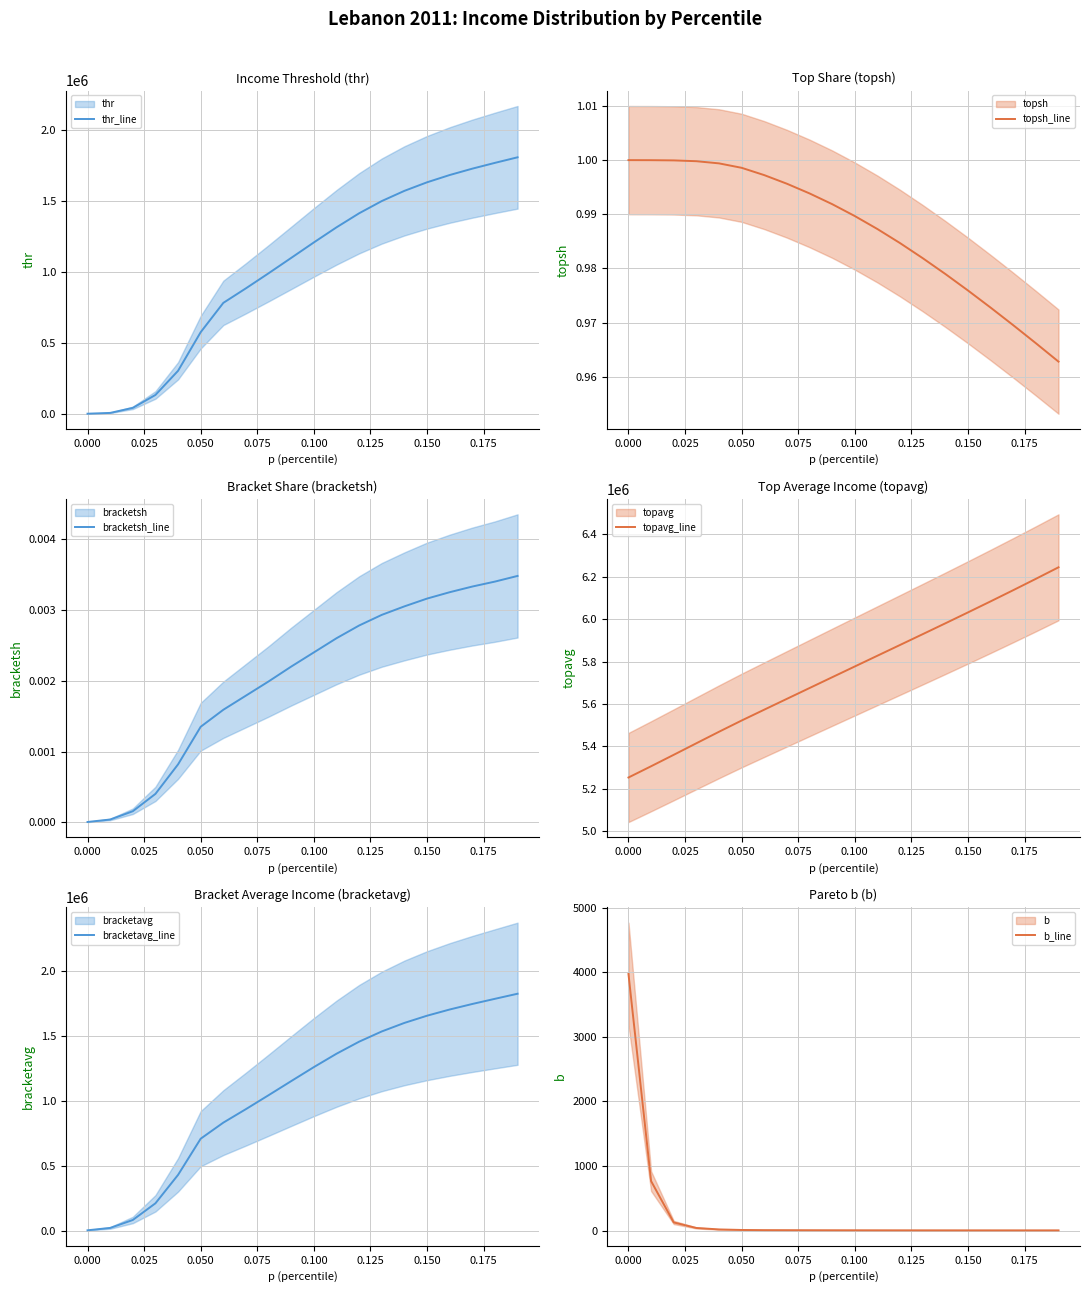

What is the maximum value for thr_line?

1808262.8